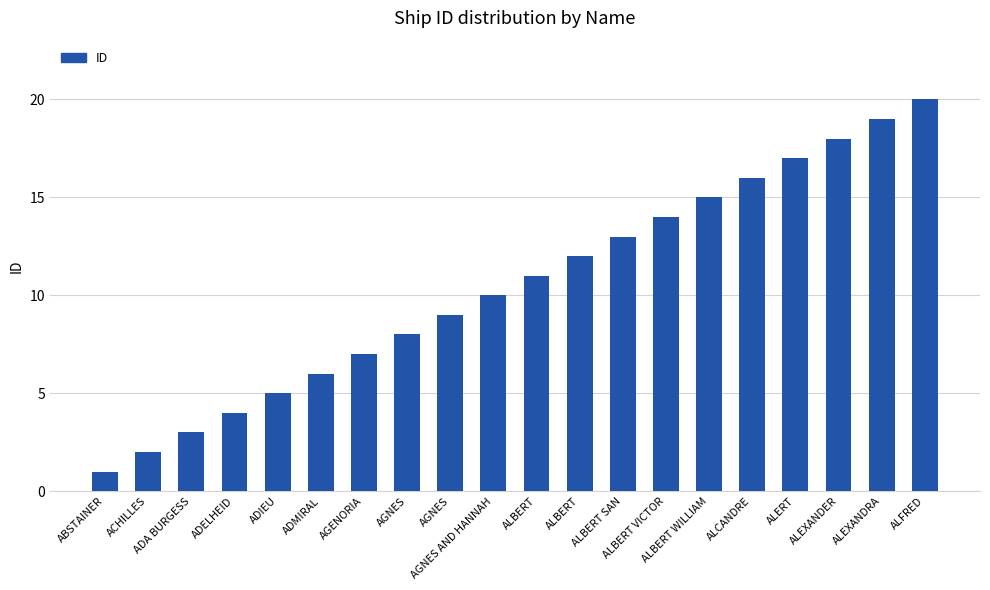

How many bars are there in total?

20